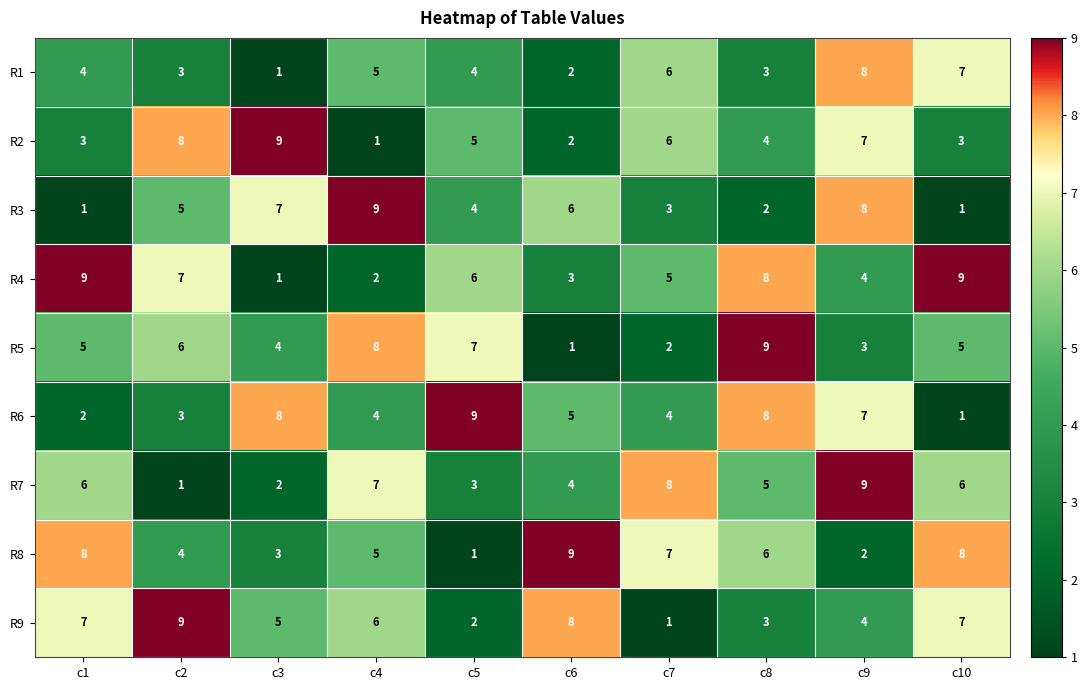

Count the R6 values in the range 3 to 8.

7